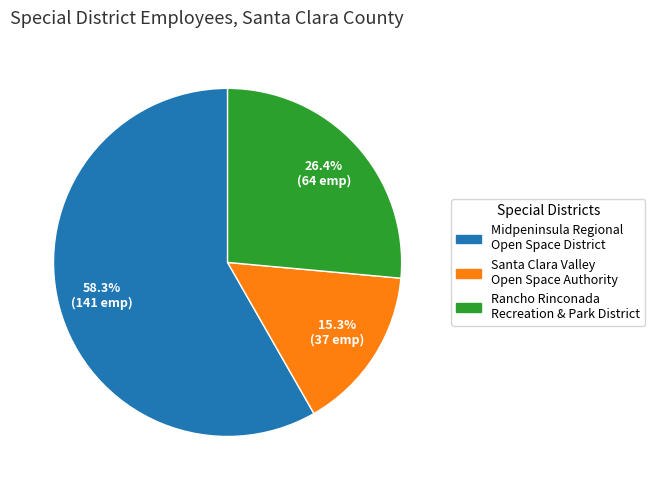

Is there a majority slice in this chart?

Yes